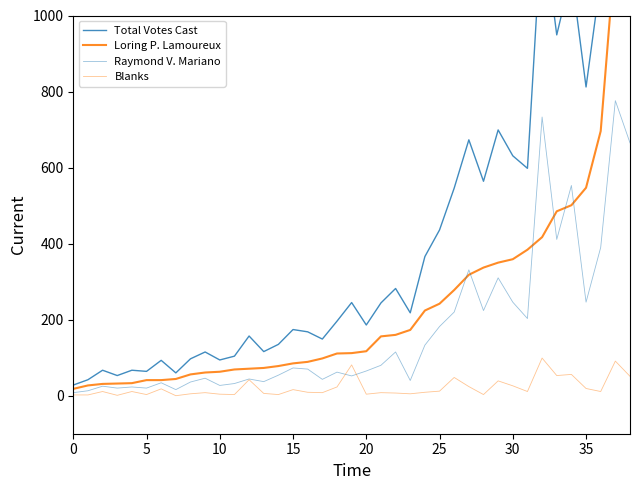

True or false: Blanks and Loring P. Lamoureux intersect in this chart.

False